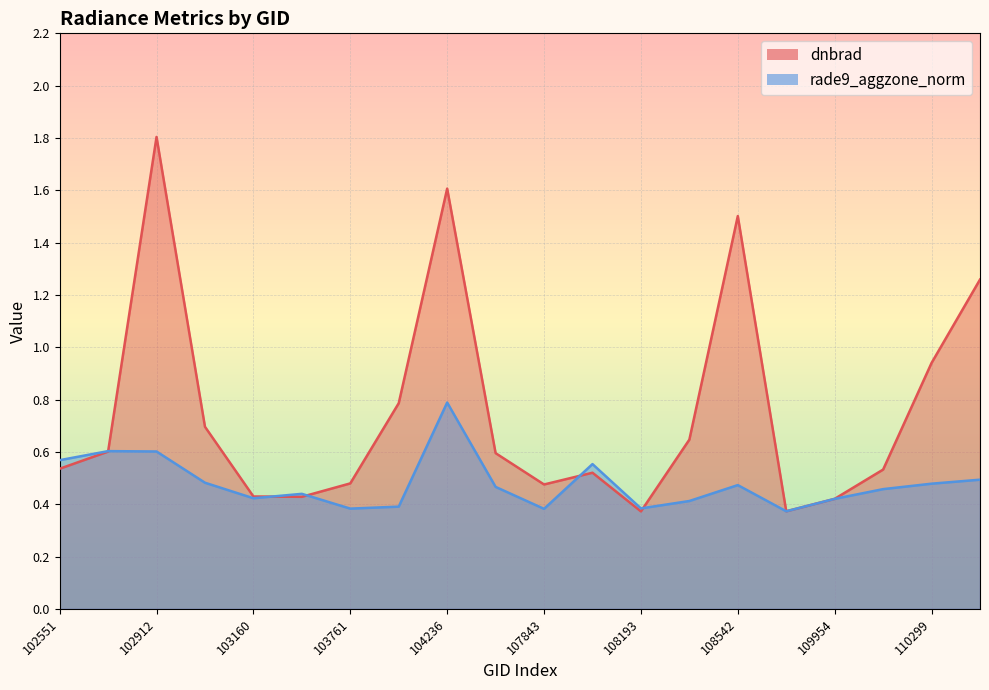

How many interior local peaks does the rade9_aggzone_norm series have?

5